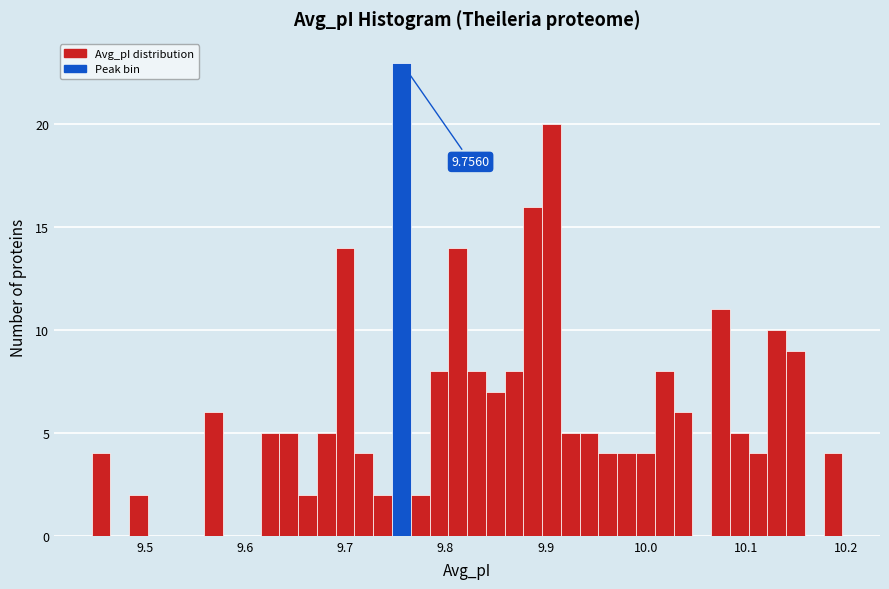

Around what value on the x-axis is the tallest bar? Give the approximate position of its centre, as read against the axis.

9.76